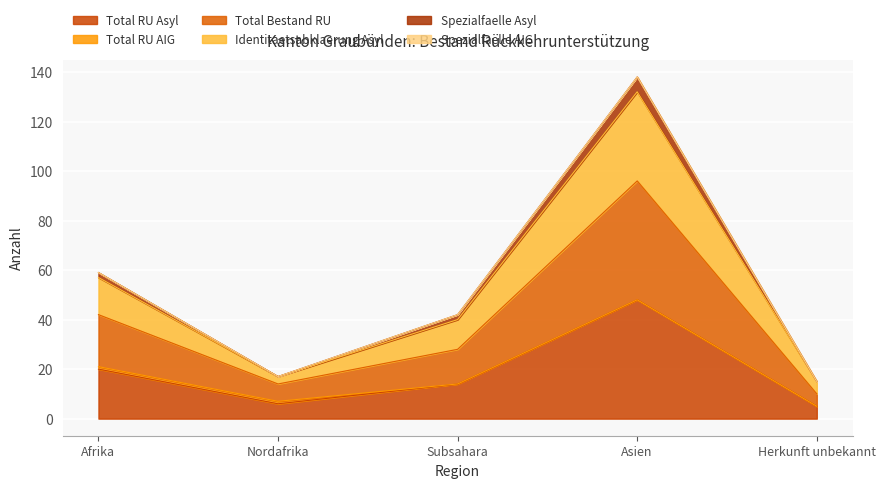

At which category does Spezialfaelle Asyl reach its first local peak?

Asien